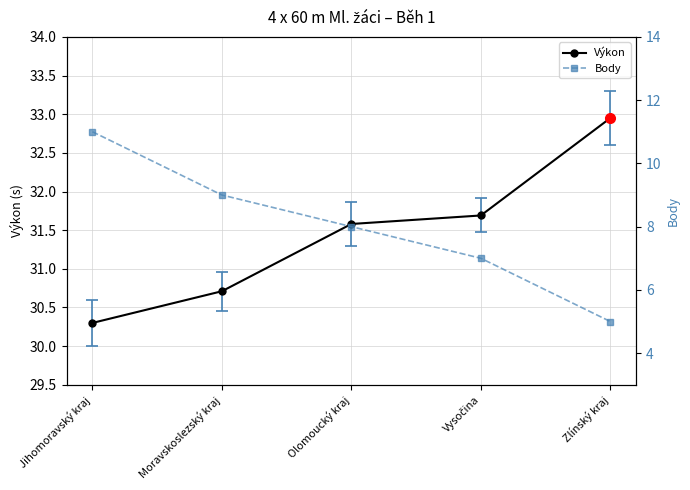

What is the spread (max minus min) of values at Moravskoslezský kraj?

21.7